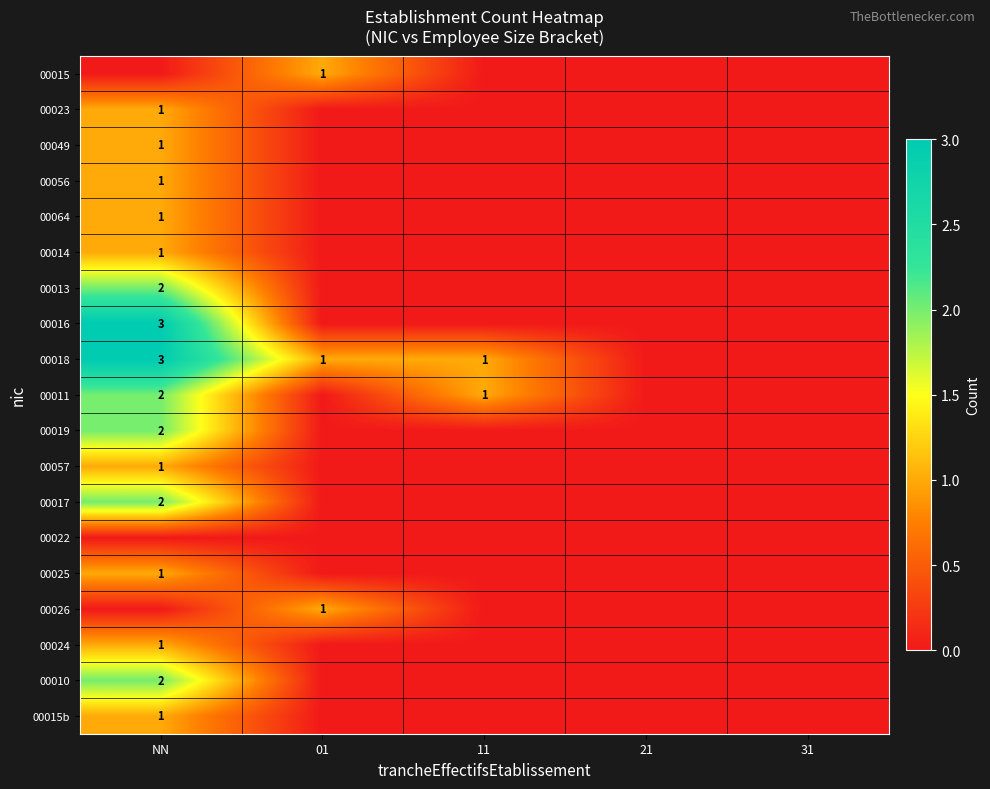

Is it true that 00049 equals 1 at NN?

True